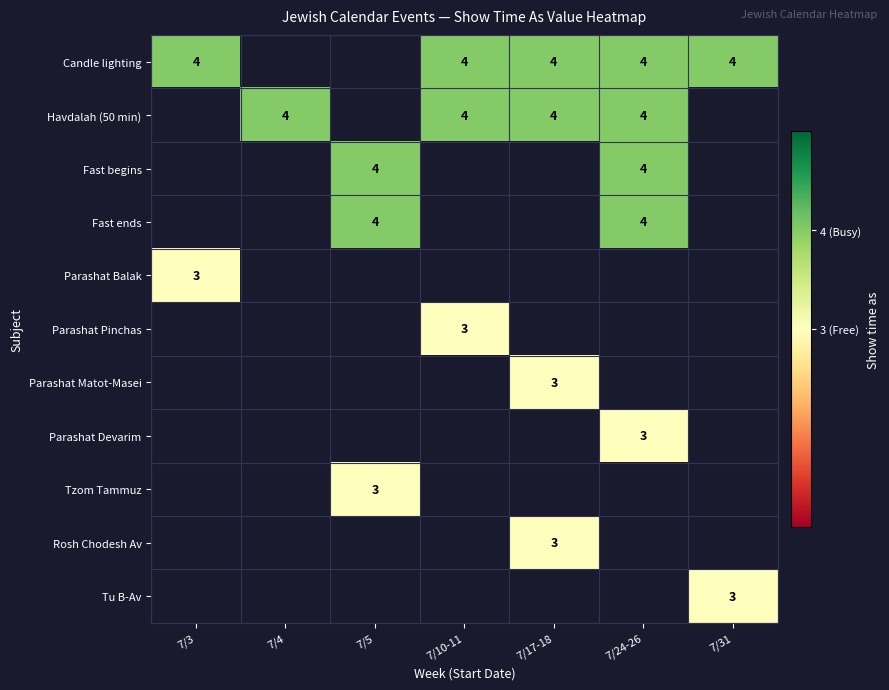

Which category has the lowest value in the Parashat Balak series?

7/3